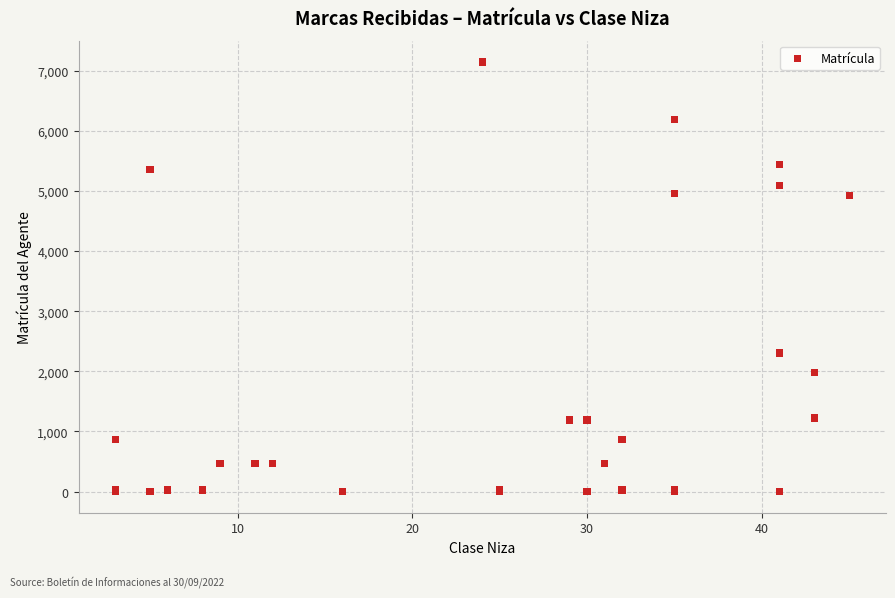

What Y value in the scatter plot is closest to 3574?

2306